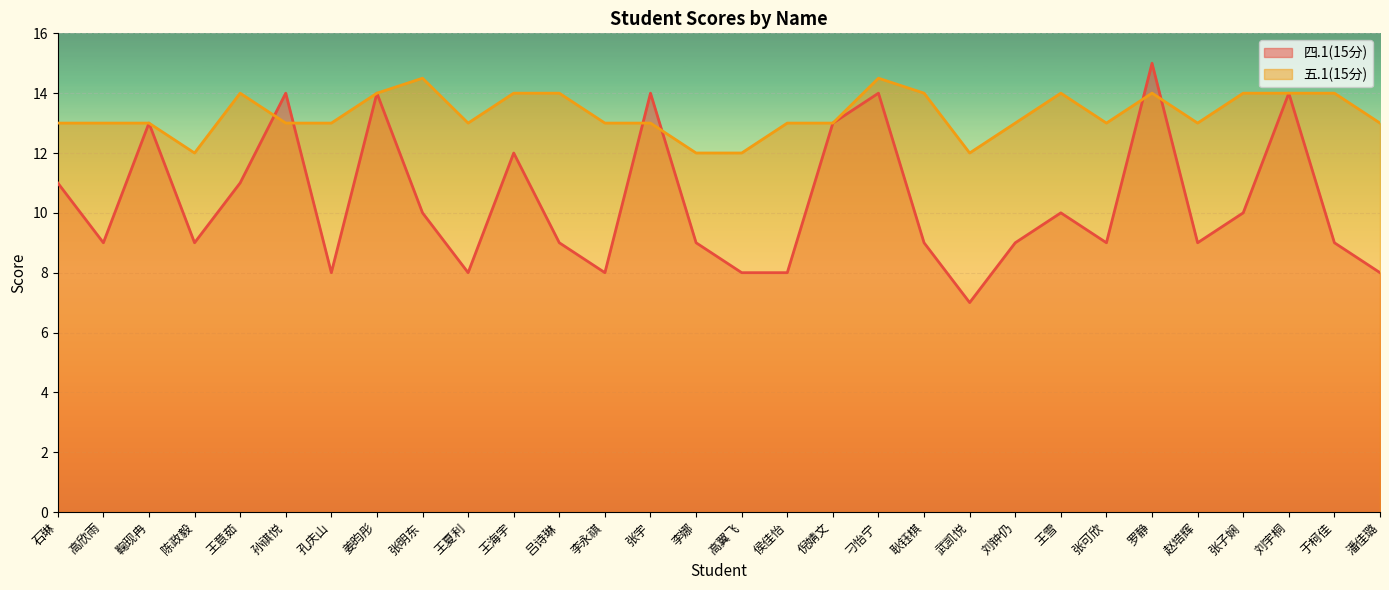

What is the smallest value displayed?

7.0